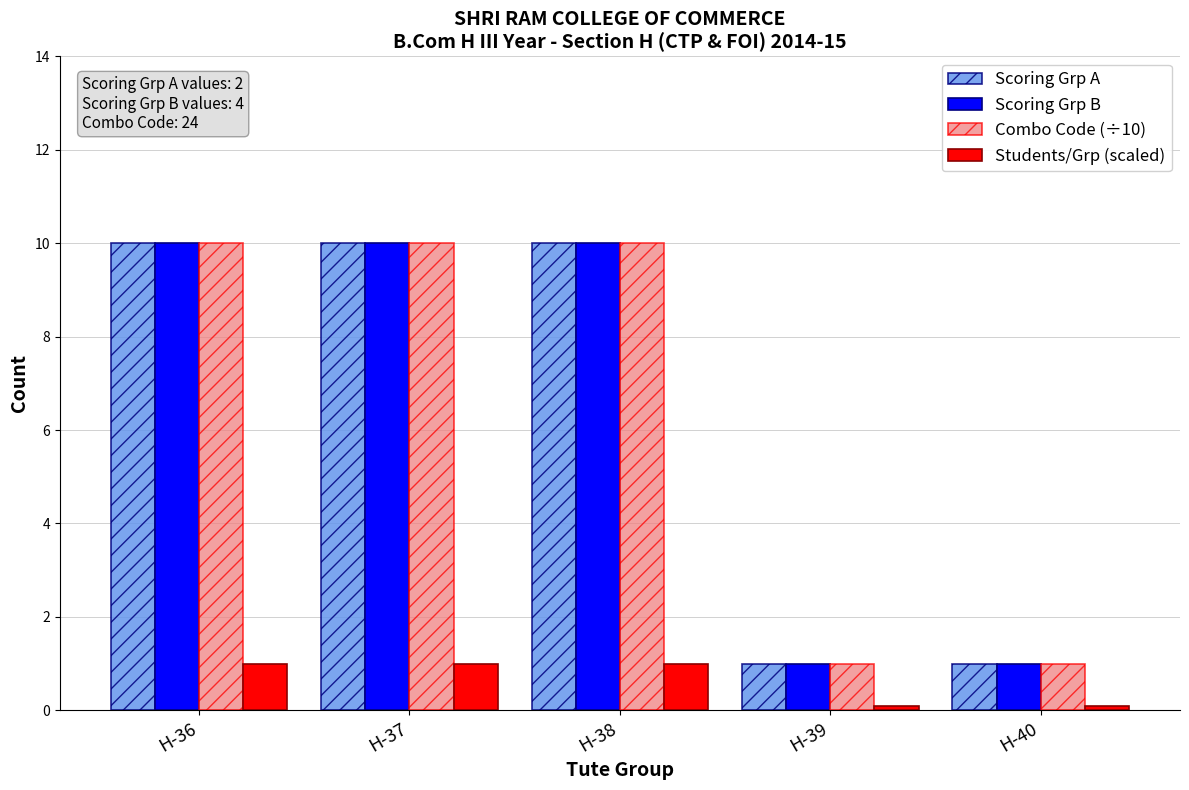

Reading left to right, list all the values displayed in this chart.

Scoring Grp A: 10.0	10.0	10.0	1.0	1.0
Scoring Grp B: 10.0	10.0	10.0	1.0	1.0
Combo Code (÷10): 10.0	10.0	10.0	1.0	1.0
Students/Grp (scaled): 1.0	1.0	1.0	0.1	0.1